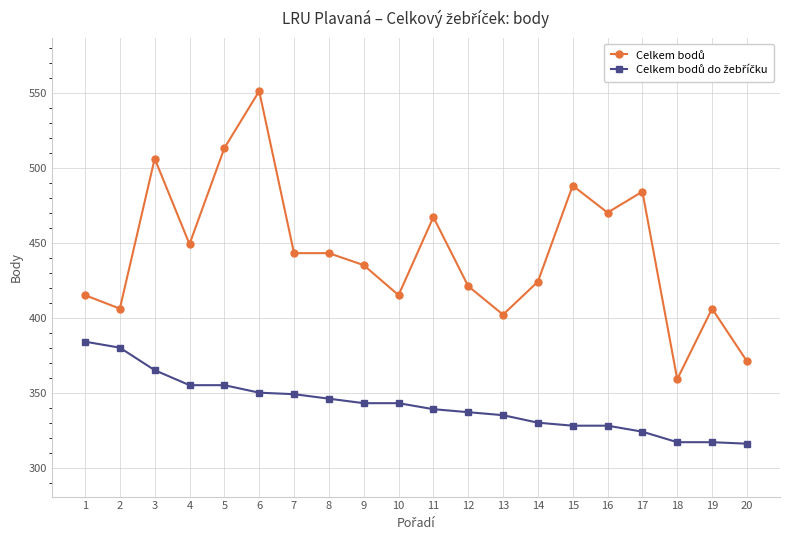

What is the minimum value shown in the chart?

316